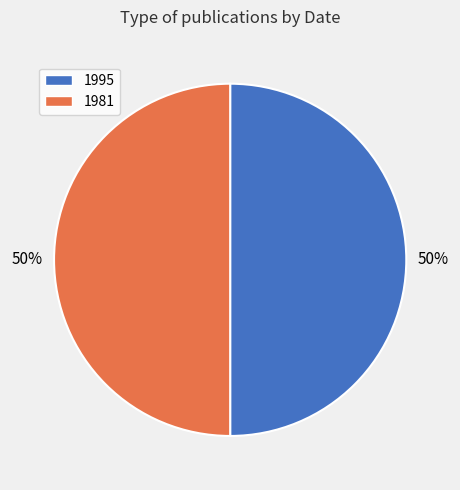

Approximately how many times larger is the value at 1981 compared to 1995?

1.0